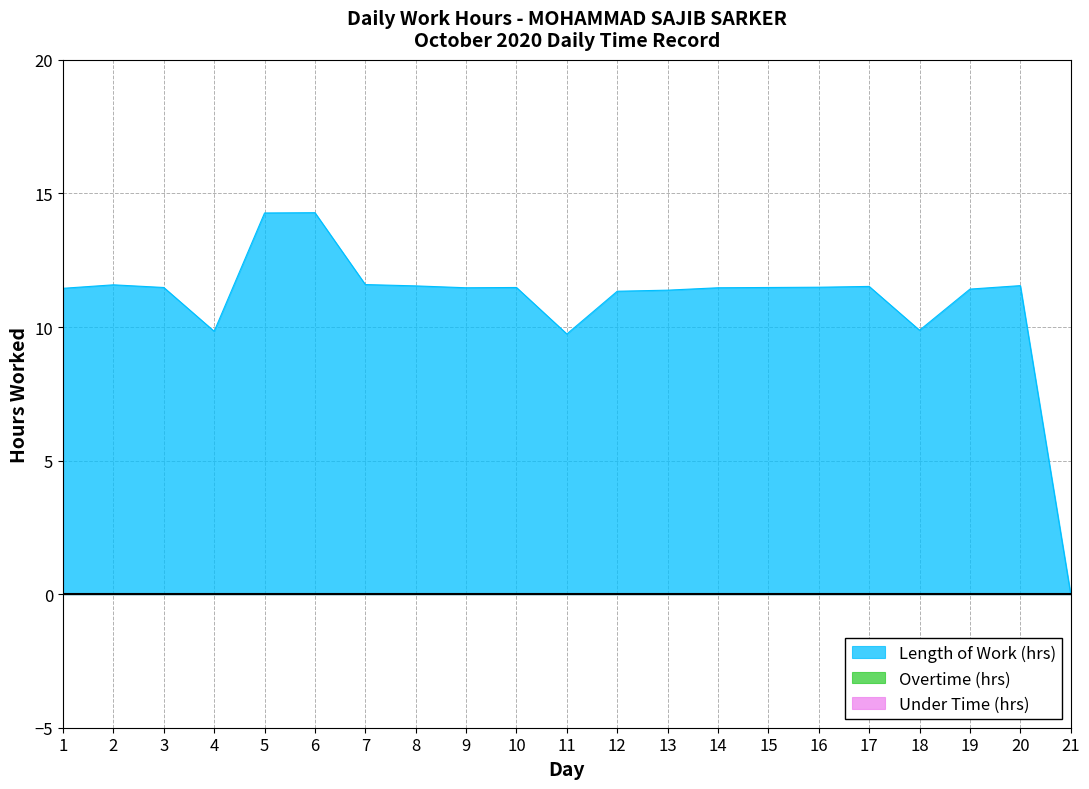

Does the chart have visible grid lines?

Yes